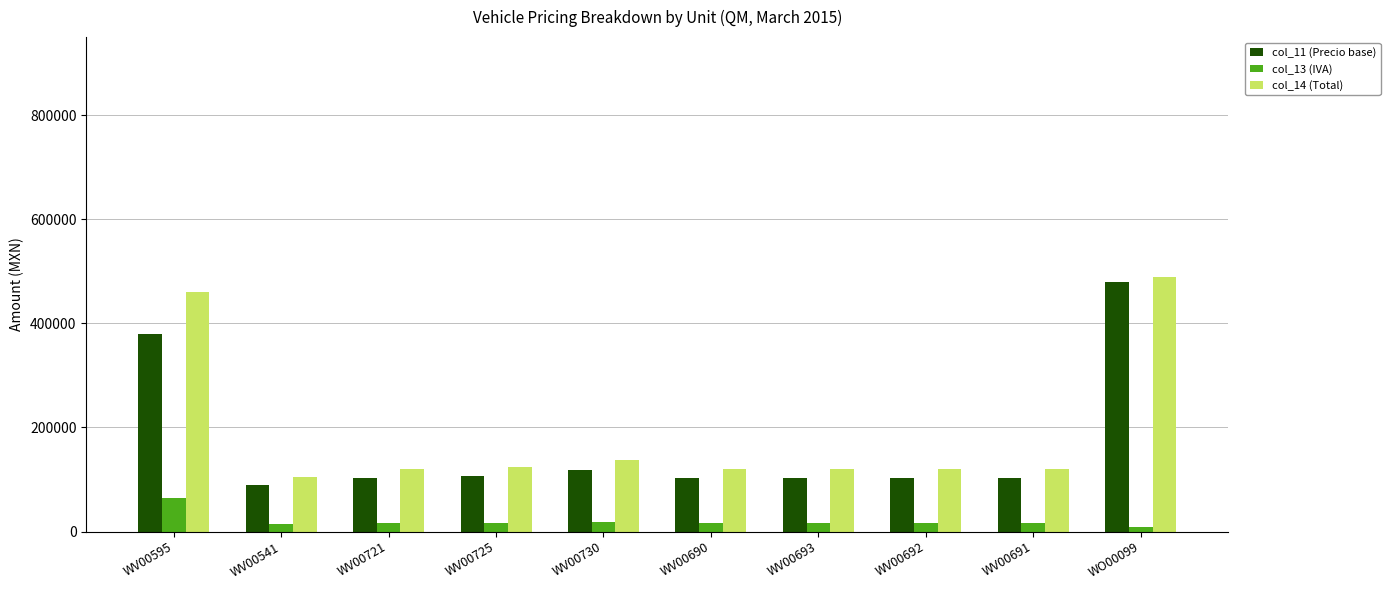

At how many categories does at least one series exceed 344140?

2